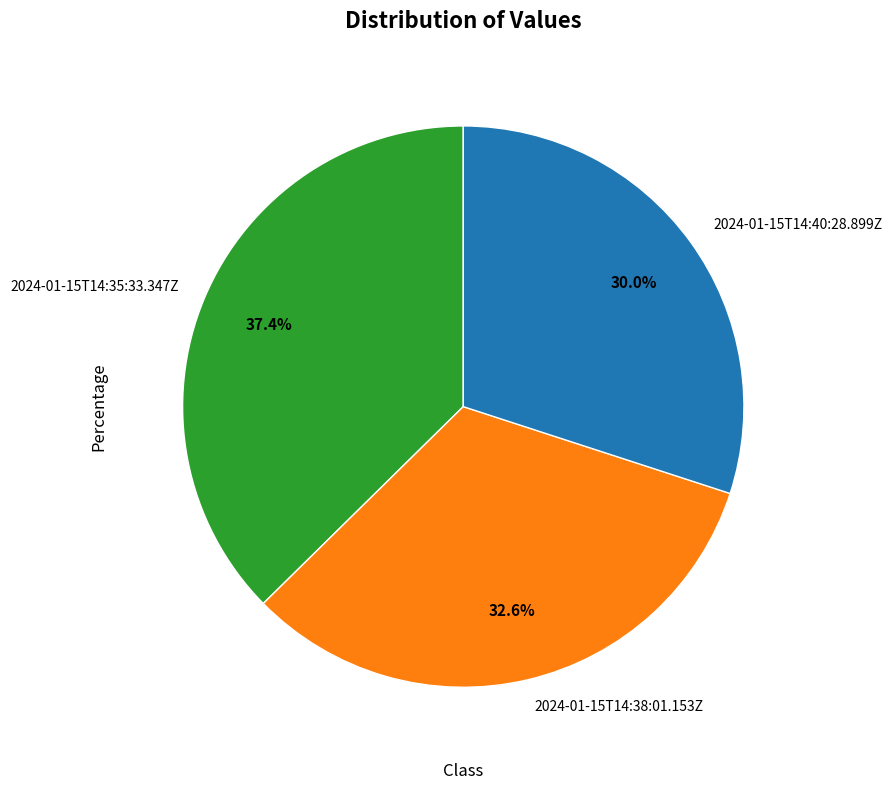

How many slices are in this pie chart?

3